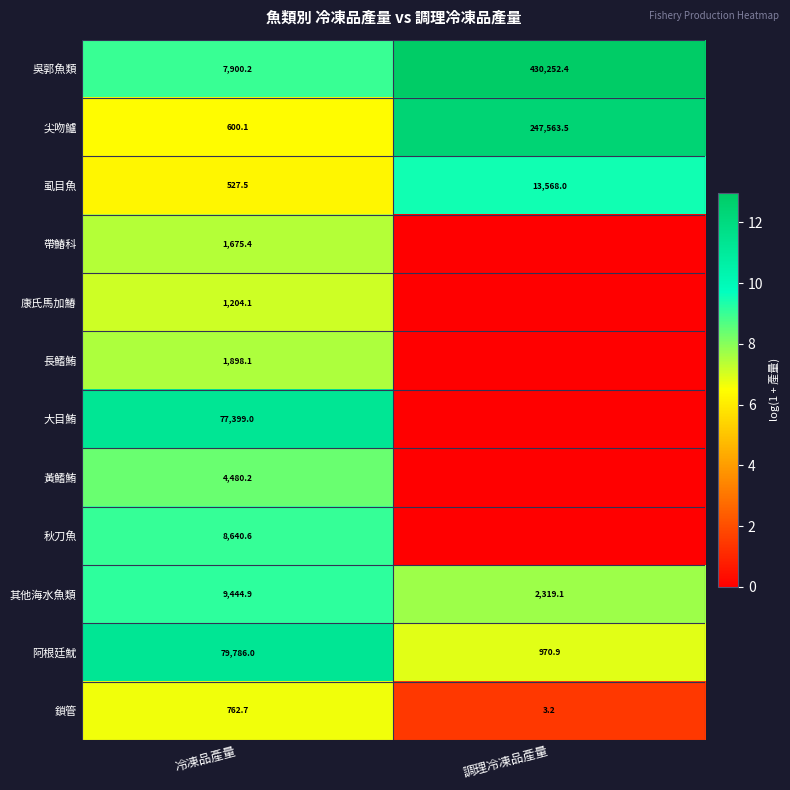

List the labels in order of 吳郭魚類 value, largest first.

調理冷凍品產量, 冷凍品產量